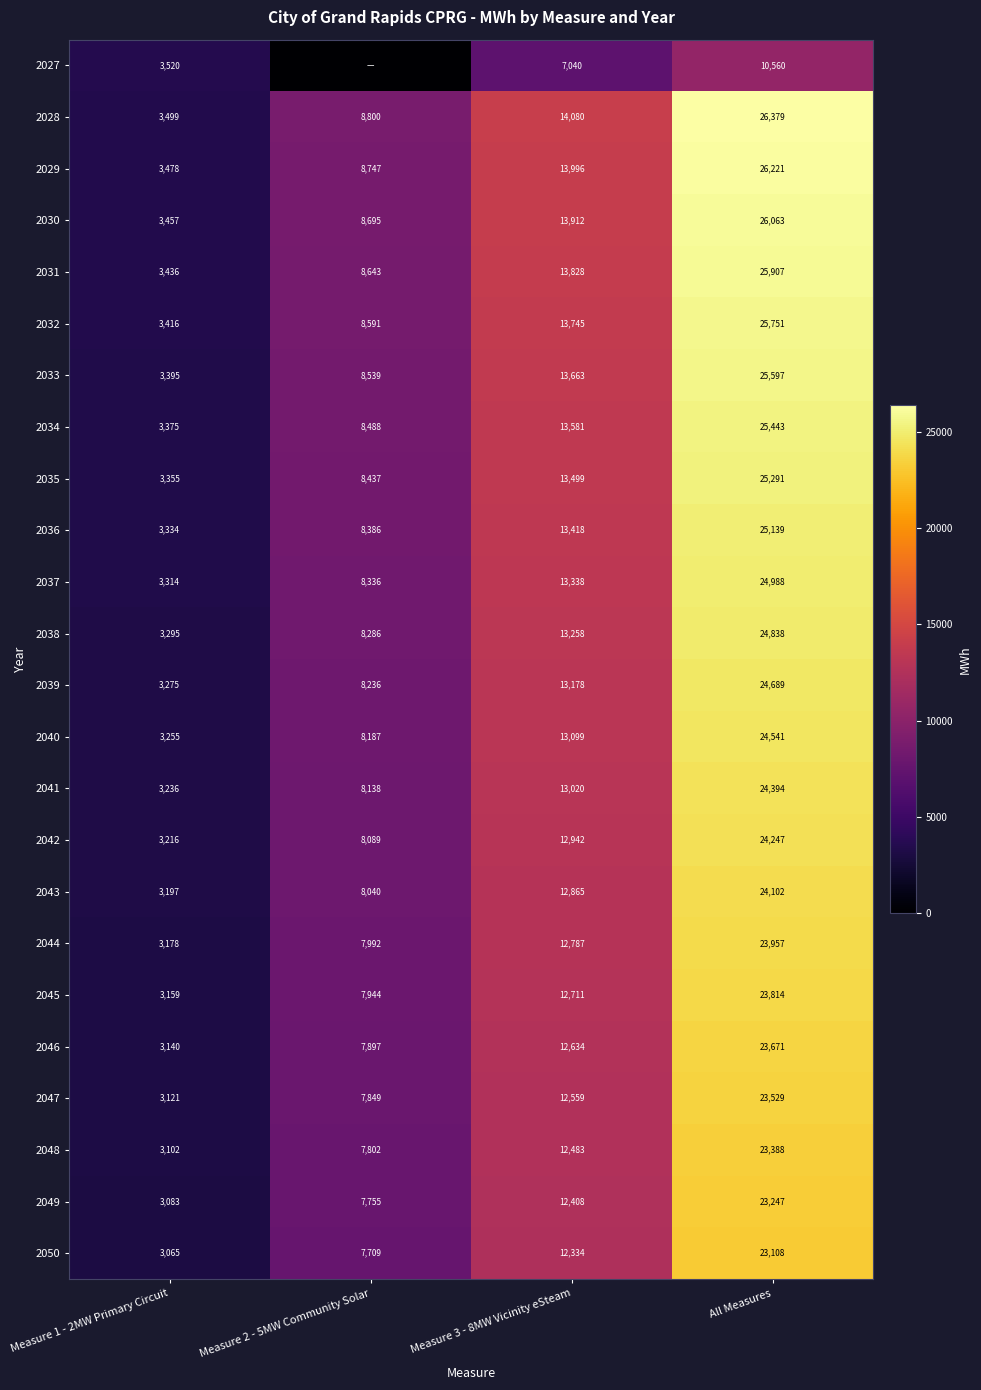

What is the difference between the maximum and minimum values in the 2032 series?

22335